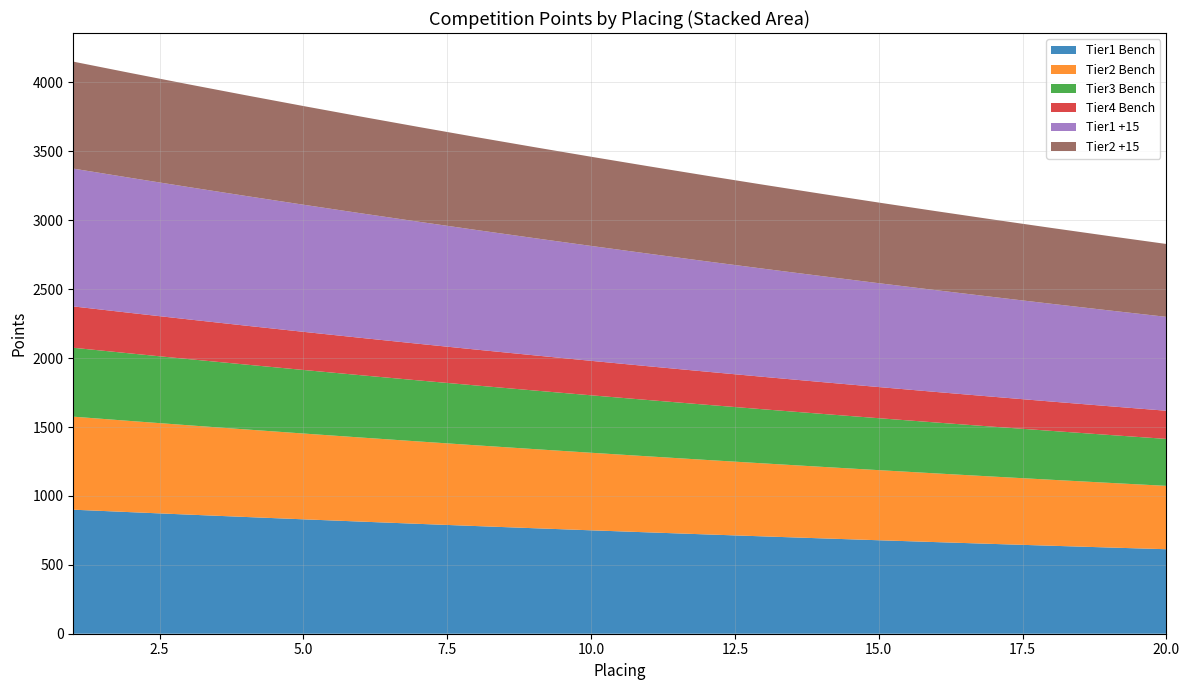

Reading left to right, transcribe all the data shown in this chart.

Tier1 Bench: 900.0	882.0	864.4	847.1	830.1	813.5	797.3	781.3	765.7	750.4	735.4	720.7	706.2	692.1	678.3	664.7	651.4	638.4	625.6	613.1
Tier2 Bench: 675.0	661.5	648.3	635.3	622.6	610.1	597.9	586.0	574.3	562.8	551.5	540.5	529.7	519.1	508.7	498.5	488.6	478.8	469.2	459.8
Tier3 Bench: 500.0	490.0	480.2	470.6	461.2	452.0	442.9	434.1	425.4	416.9	408.5	400.4	392.4	384.5	376.8	369.3	361.9	354.7	347.6	340.6
Tier4 Bench: 300.0	294.0	288.1	282.4	276.7	271.2	265.8	260.4	255.2	250.1	245.1	240.2	235.4	230.7	226.1	221.6	217.1	212.8	208.5	204.4
Tier1 +15: 1000.0	980.0	960.4	941.2	922.4	903.9	885.8	868.1	850.8	833.8	817.1	800.7	784.7	769.0	753.6	738.6	723.8	709.3	695.1	681.2
Tier2 +15: 776.2	760.7	745.5	730.6	716.0	701.7	687.6	673.9	660.4	647.2	634.2	621.6	609.1	597.0	585.0	573.3	561.9	550.6	539.6	528.8